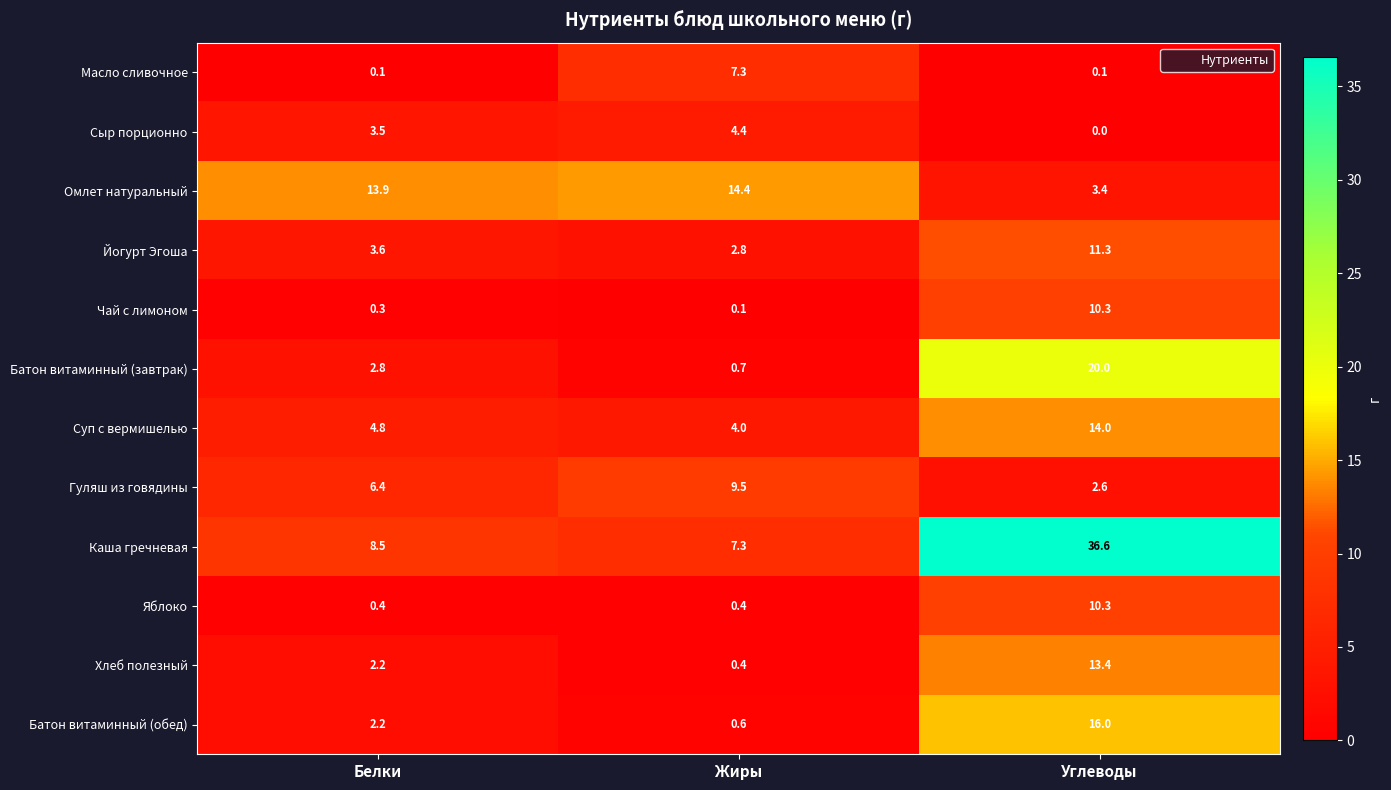

Count the number of data series in this chart.

12